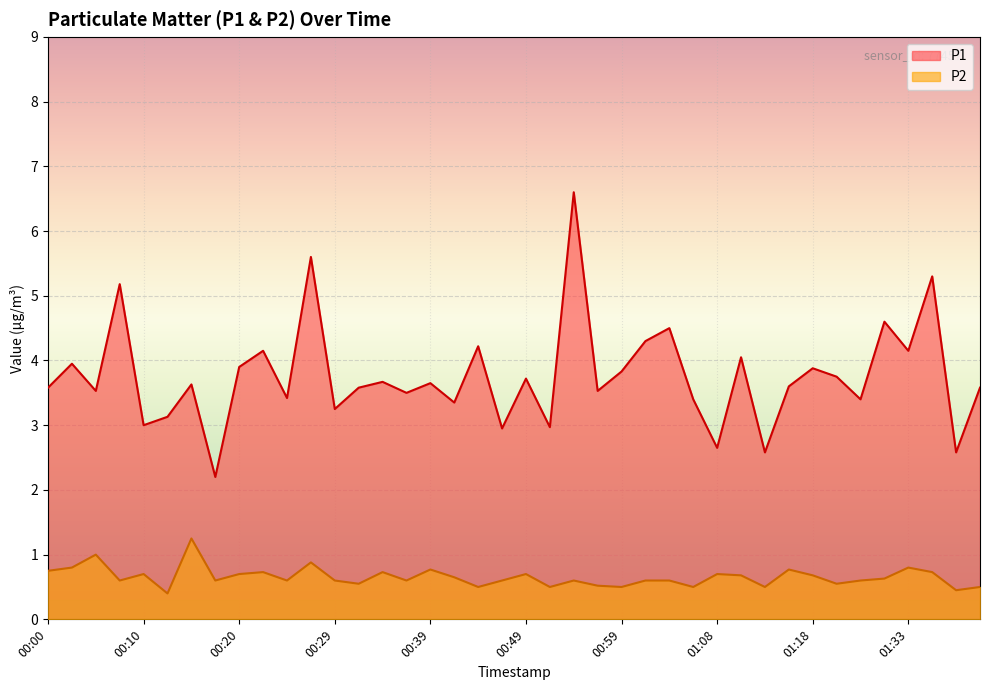

Which series has the largest total across all categories?

P1